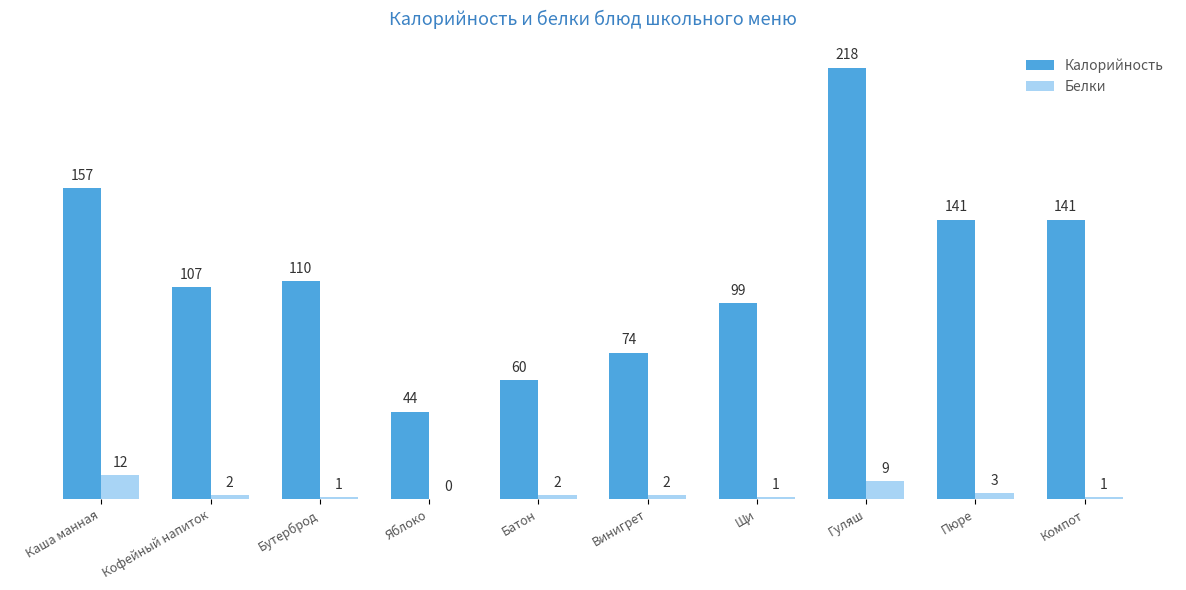

How many categories are shown in the chart?

10